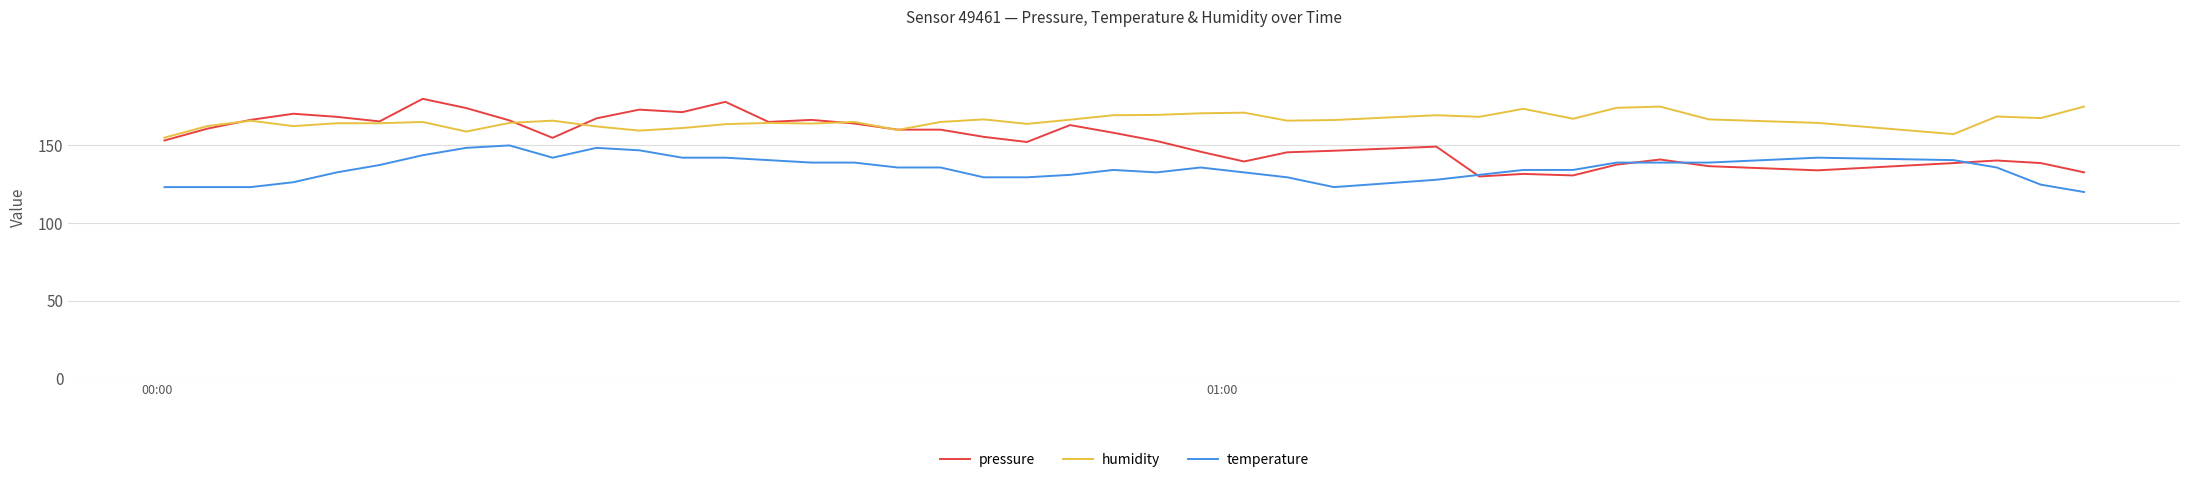

Count the number of data series in this chart.

3